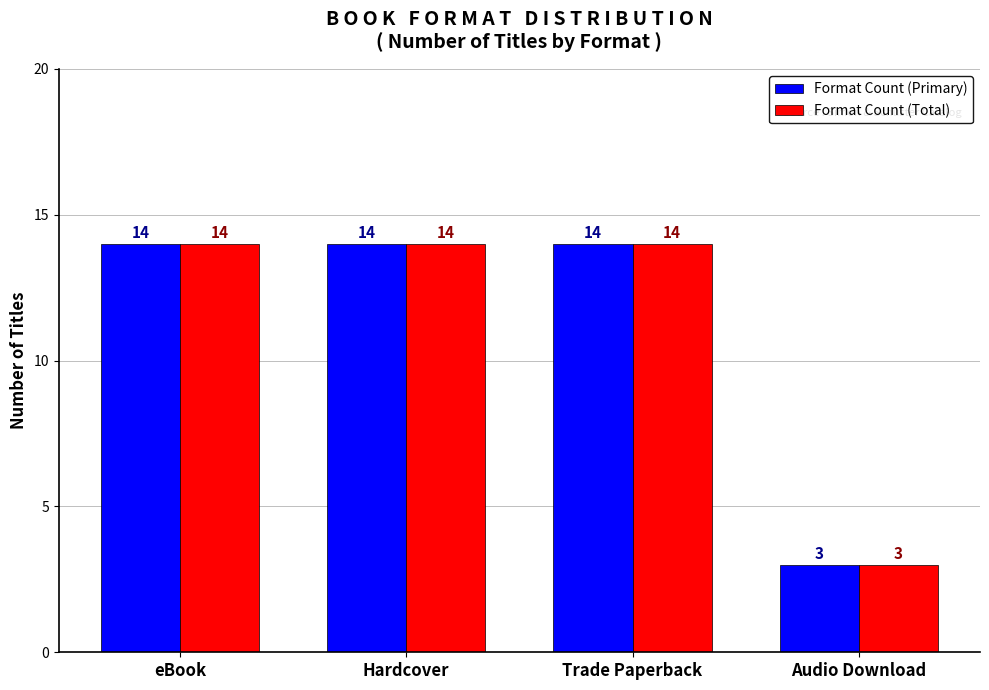

The value of Format Count (Total) at eBook is 22. True or false?

False